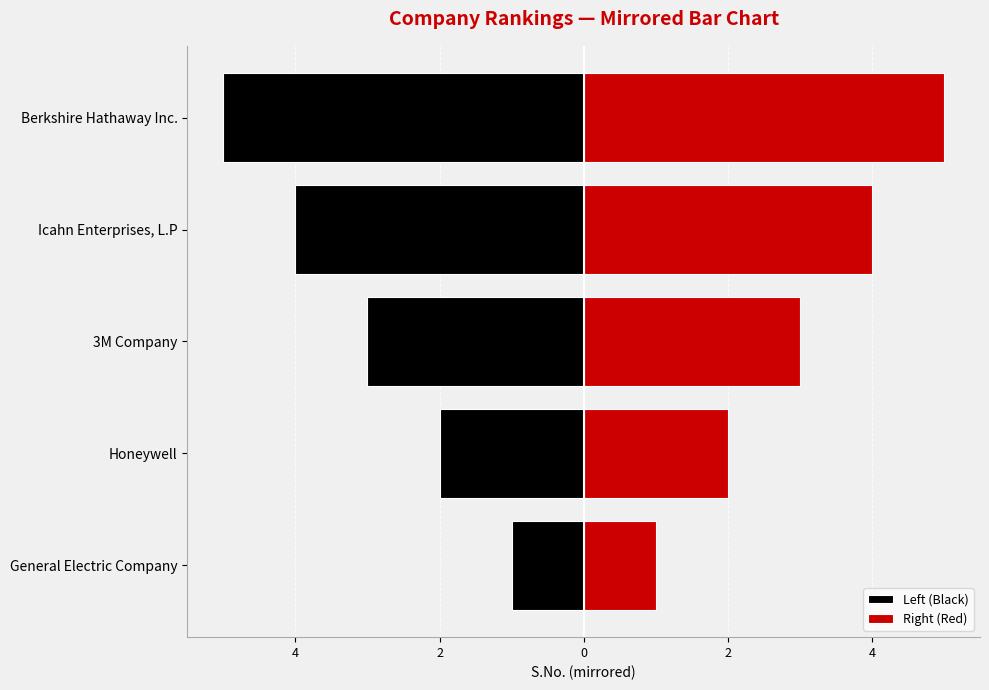

How many distinct data groups are displayed?

2